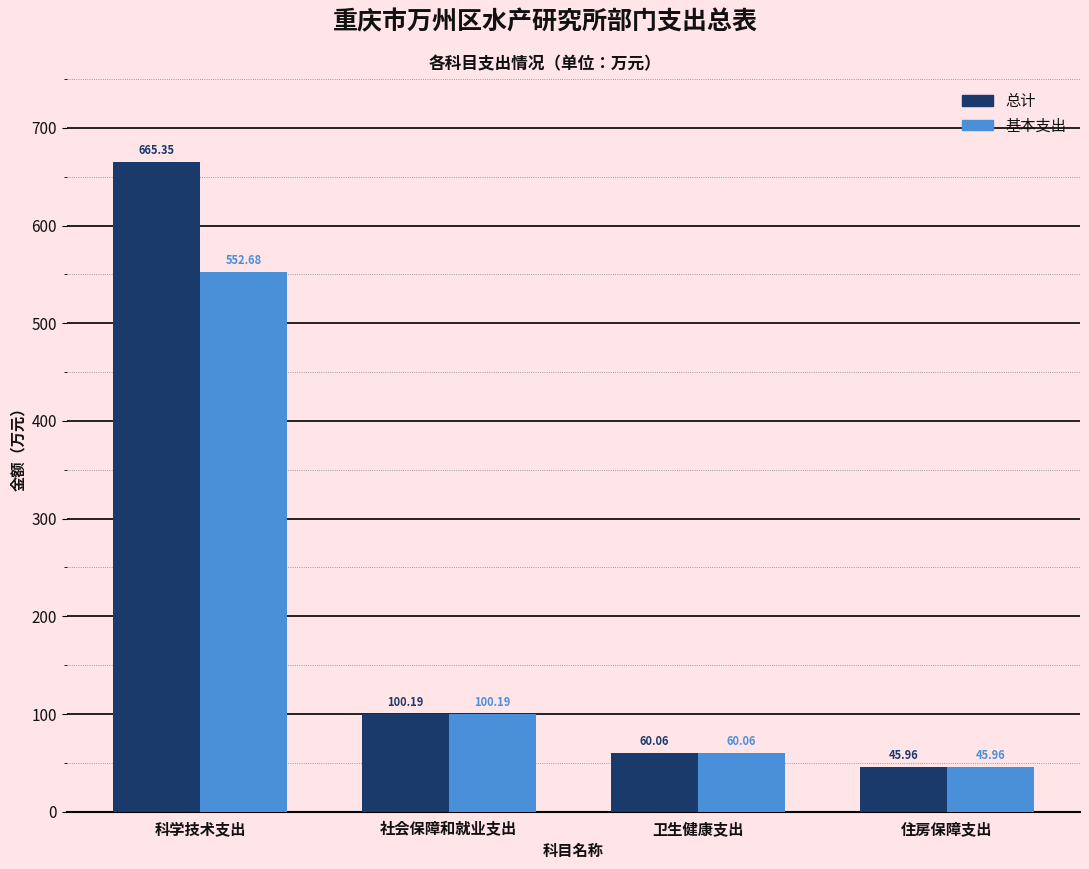

How many bars are there in total?

8